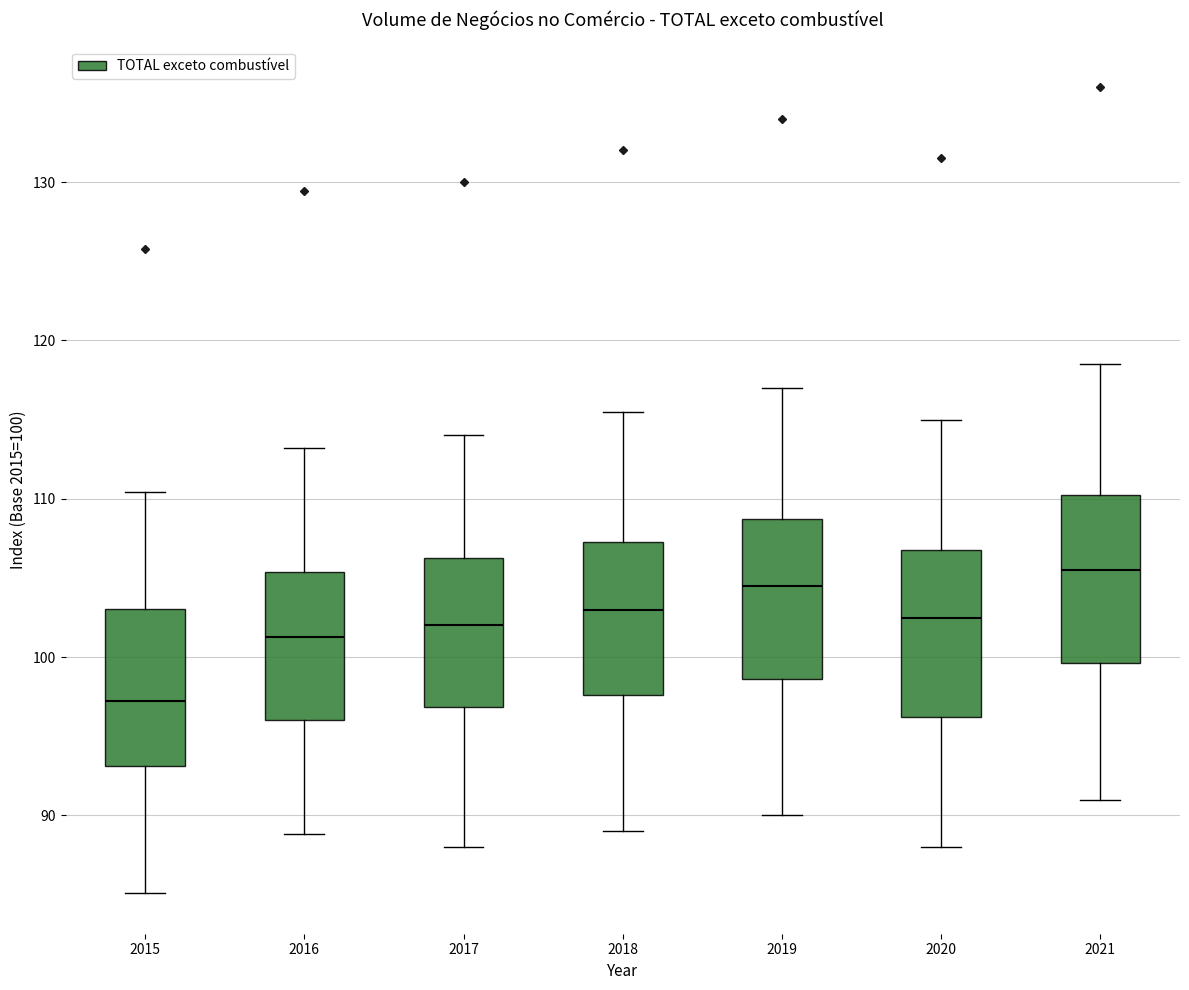

Where is the lower edge of the box at x = 2017 on the y-axis? The values are not printed on the chart, so give them approximately, as read against the axis.

97